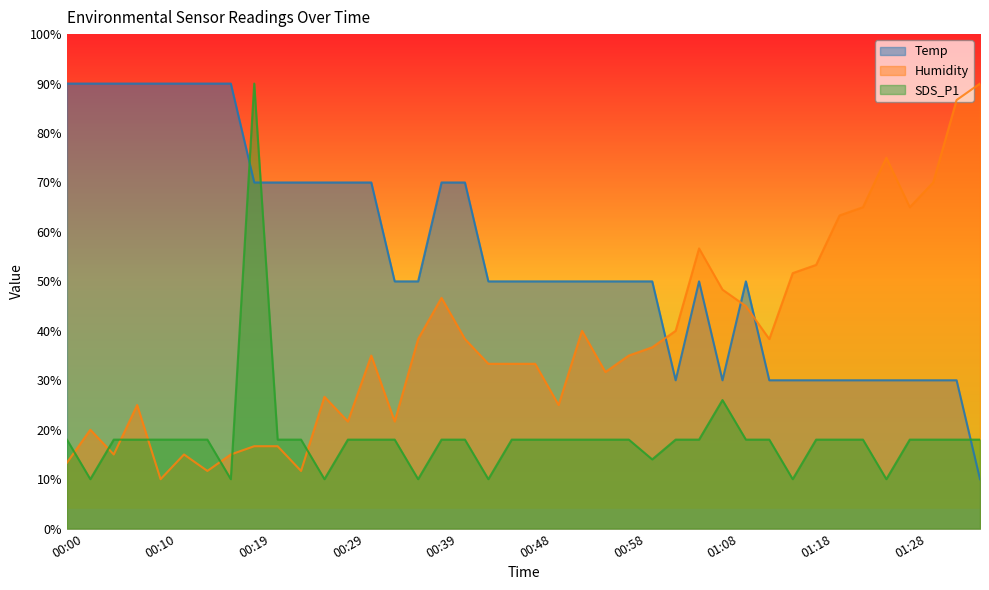

What is the difference between the second highest and second lowest values in the SDS_P1 series?

16.0